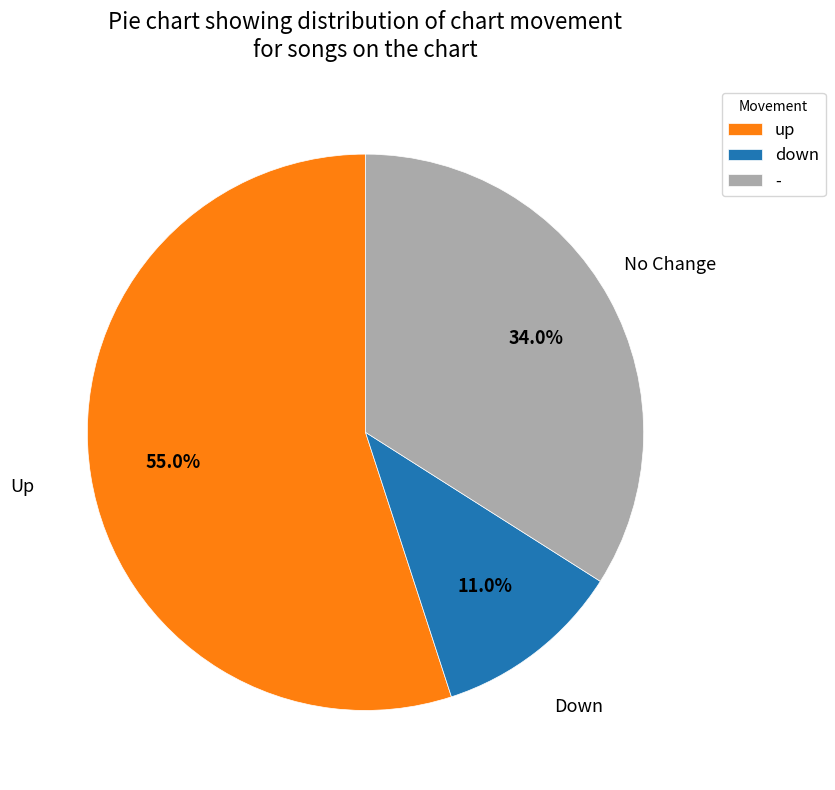

To the nearest percent, what is the combined percentage of down and -?

45%